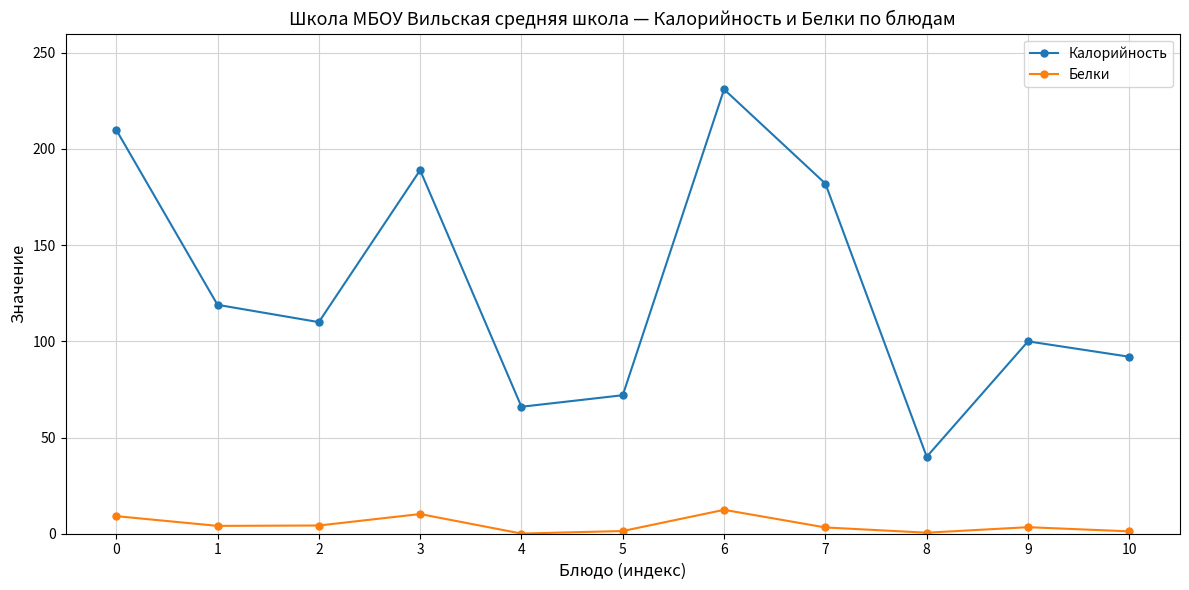

What is the maximum value shown in the chart?

231.0